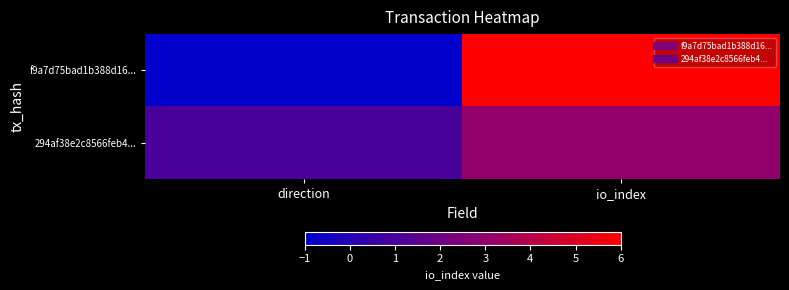

Reading right to left, what are all the values shown in this chart?

f9a7d75bad1b388d16...: io_index=6	direction=-1
294af38e2c8566feb4...: io_index=3	direction=1